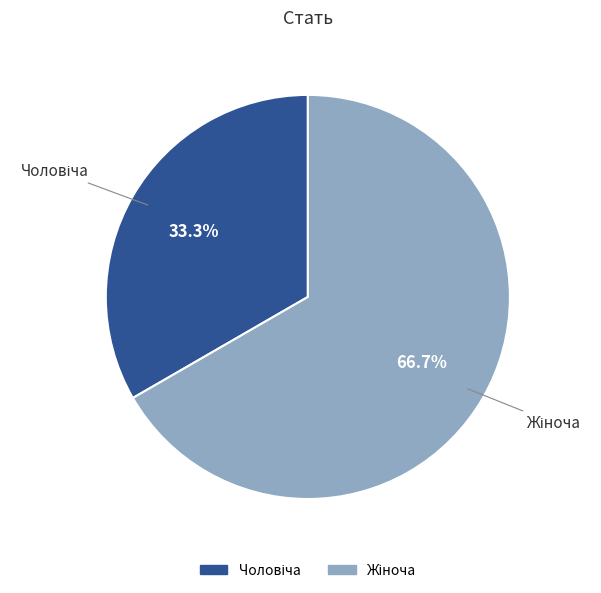

Is there any slice that represents more than half of the pie?

Yes